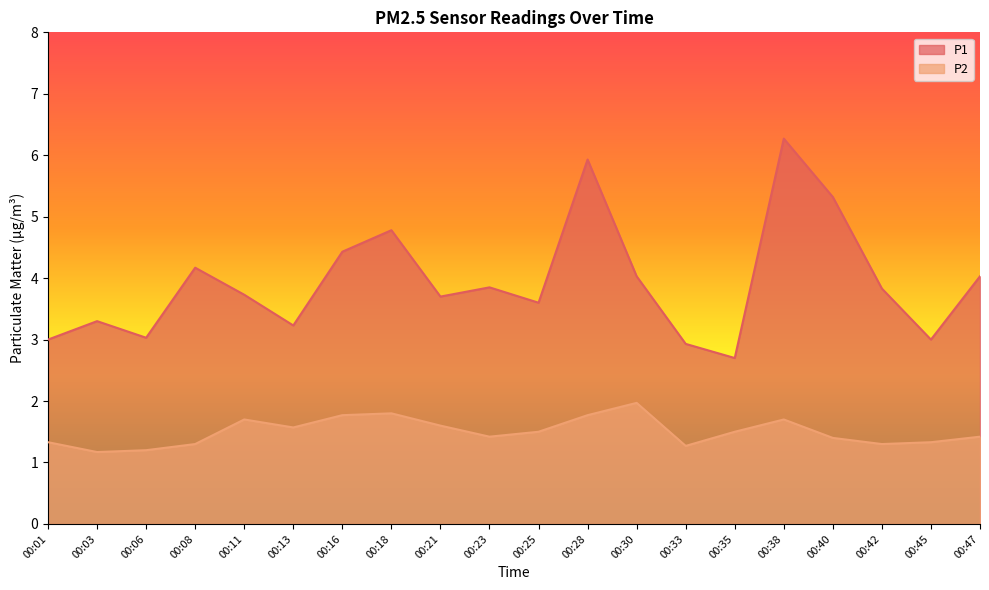

Reading left to right, transcribe all the data shown in this chart.

P1: 3.0	3.3	3.0	4.2	3.7	3.2	4.4	4.8	3.7	3.9	3.6	5.9	4.0	2.9	2.7	6.3	5.3	3.8	3.0	4.0
P2: 1.3	1.2	1.2	1.3	1.7	1.6	1.8	1.8	1.6	1.4	1.5	1.8	2.0	1.3	1.5	1.7	1.4	1.3	1.3	1.4